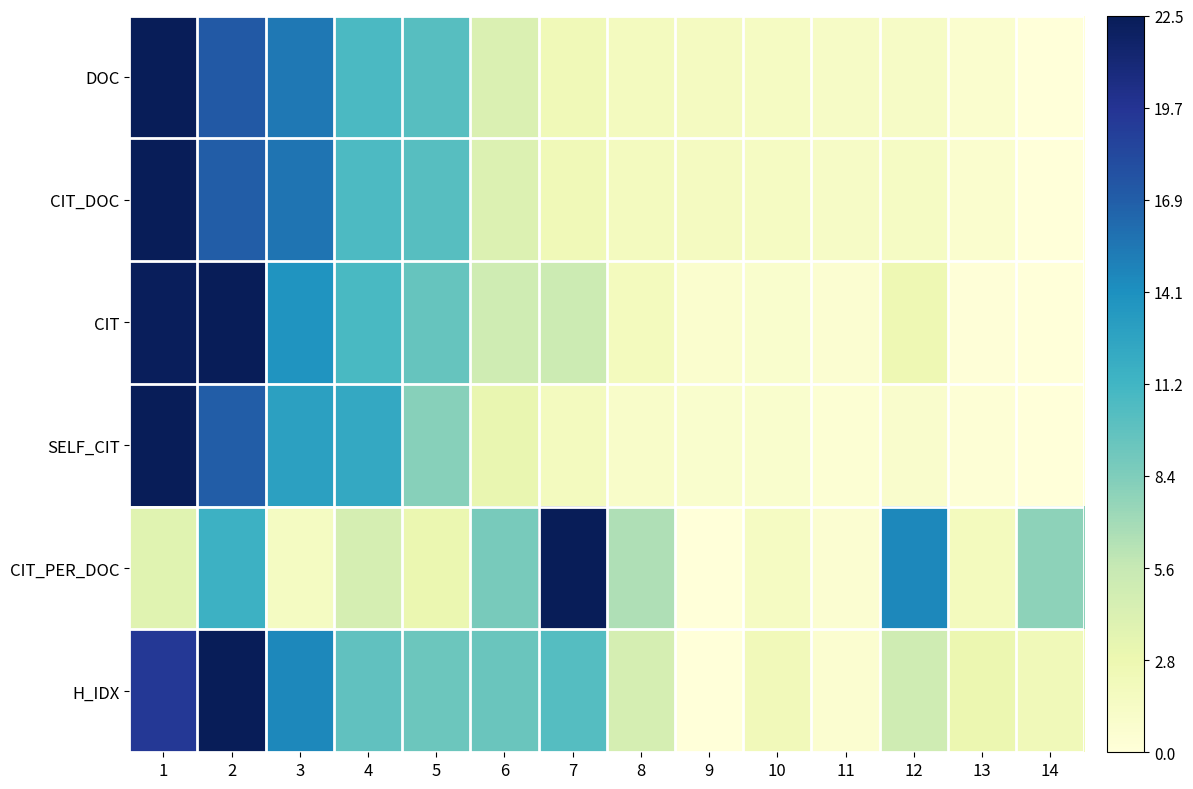

How many categories are shown in the chart?

14